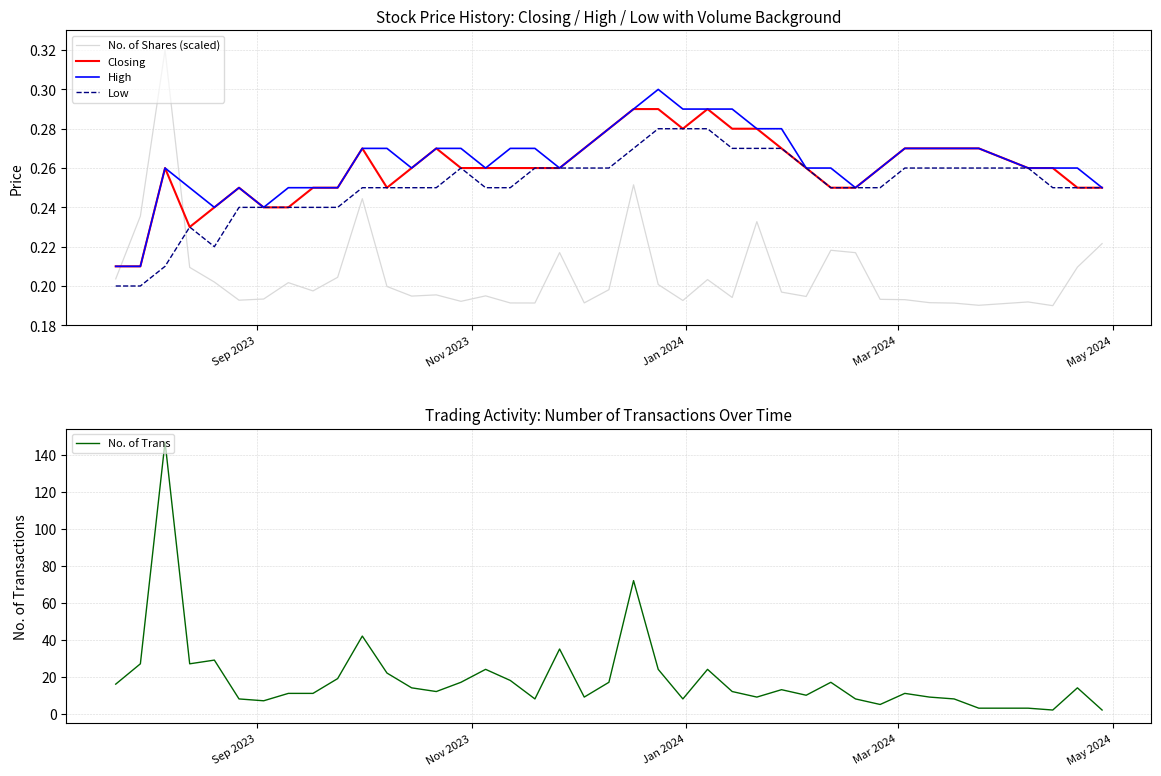

Which series has the largest total across all categories?

No. of Trans